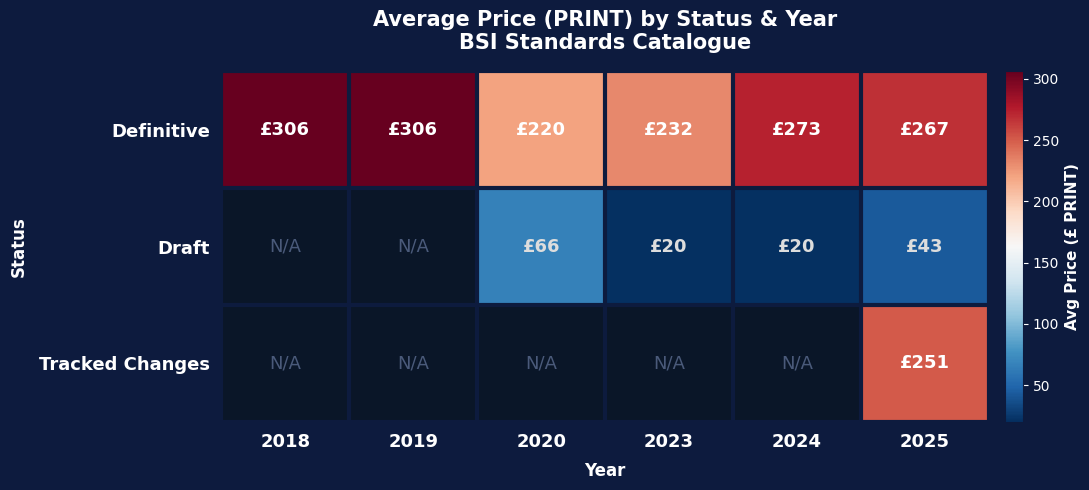

How many Definitive values are between 232 and 306?

5